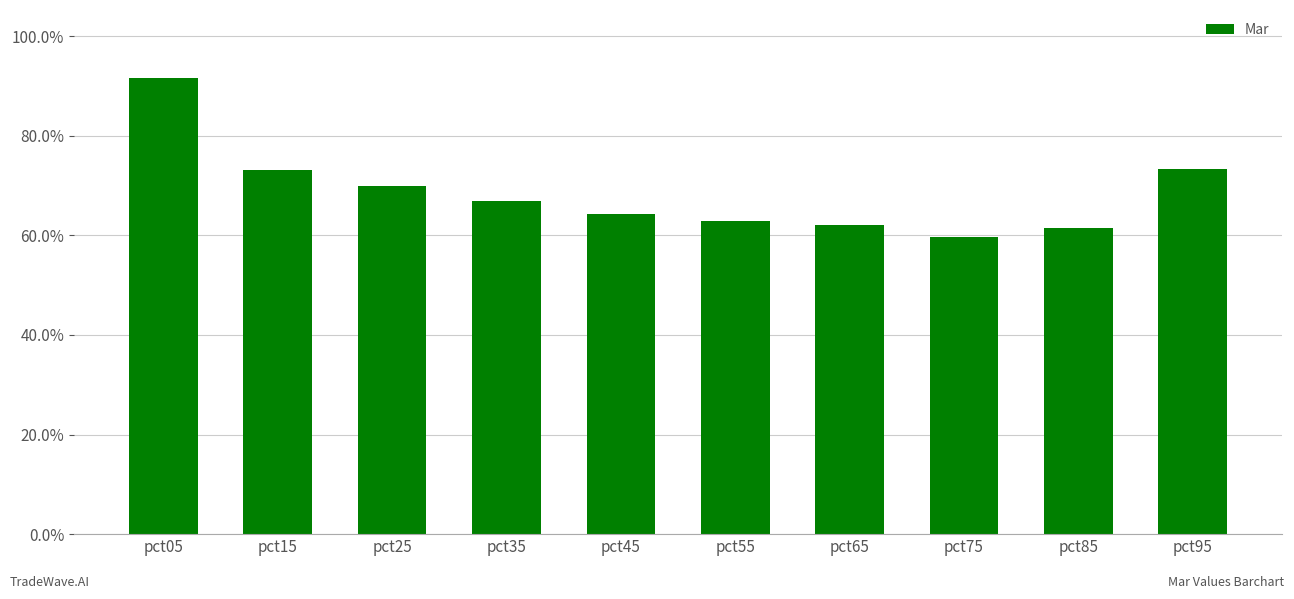

Does the chart contain any negative values?

No